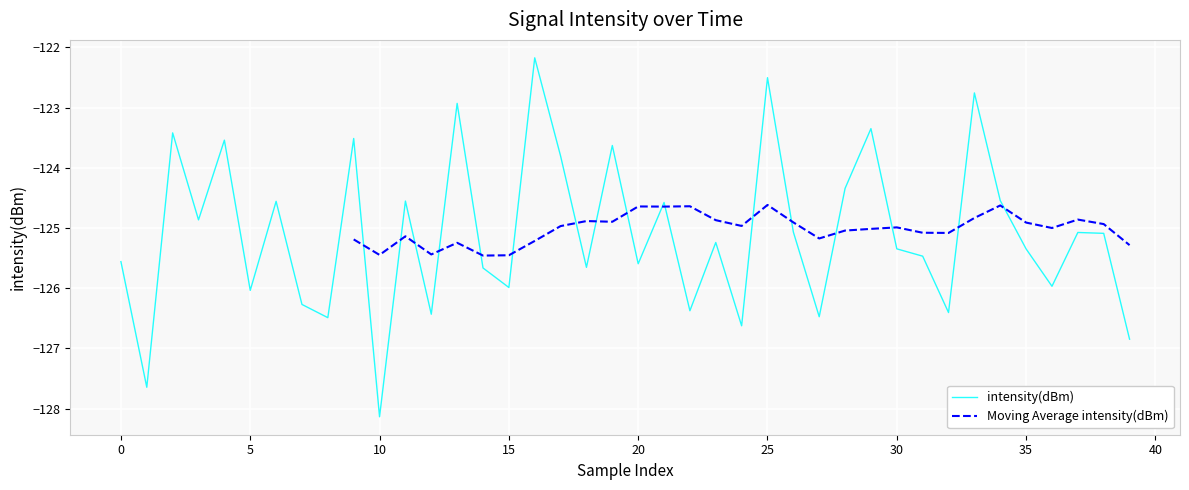

Which label corresponds to the largest value in the chart?

16